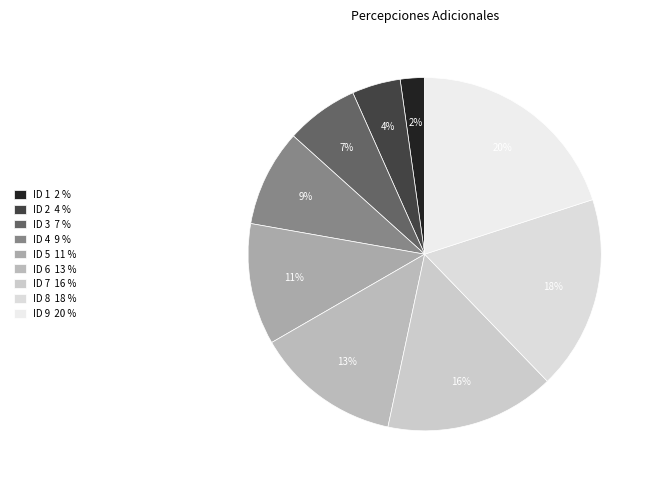

Count the number of slices in the pie.

9